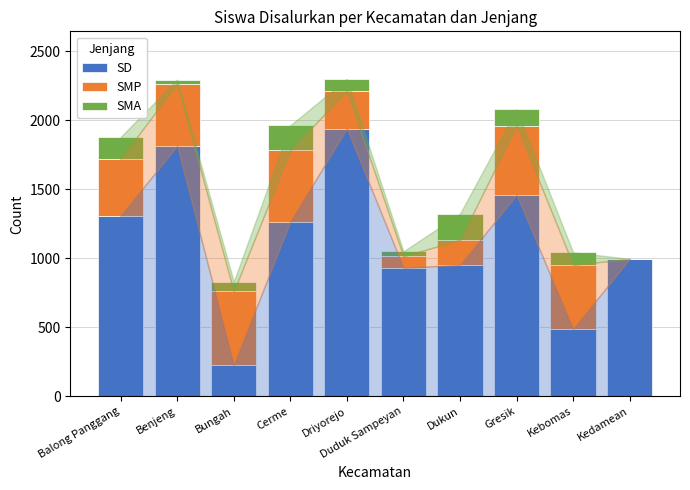

At which label does SD reach its peak?

Driyorejo